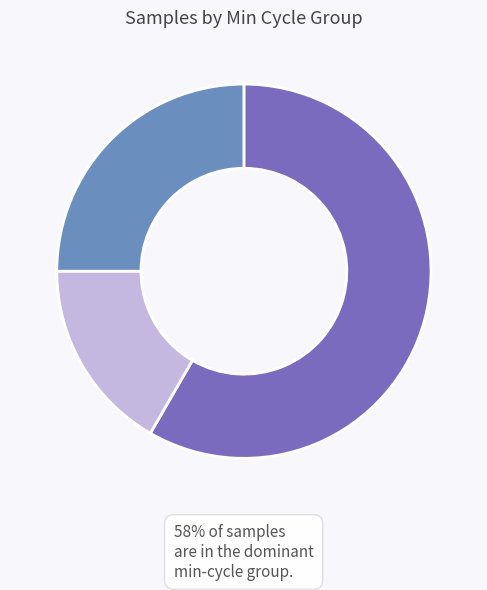

Count the number of slices in the pie.

3